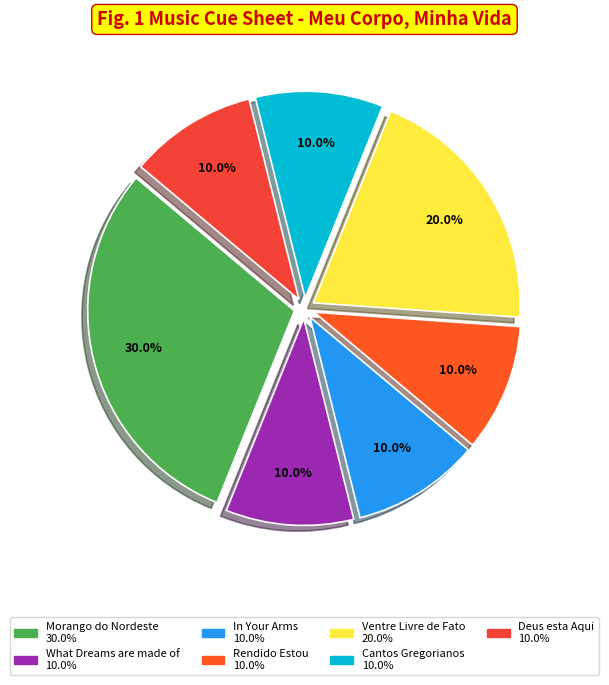

To the nearest percent, what is the average slice percentage?

14%